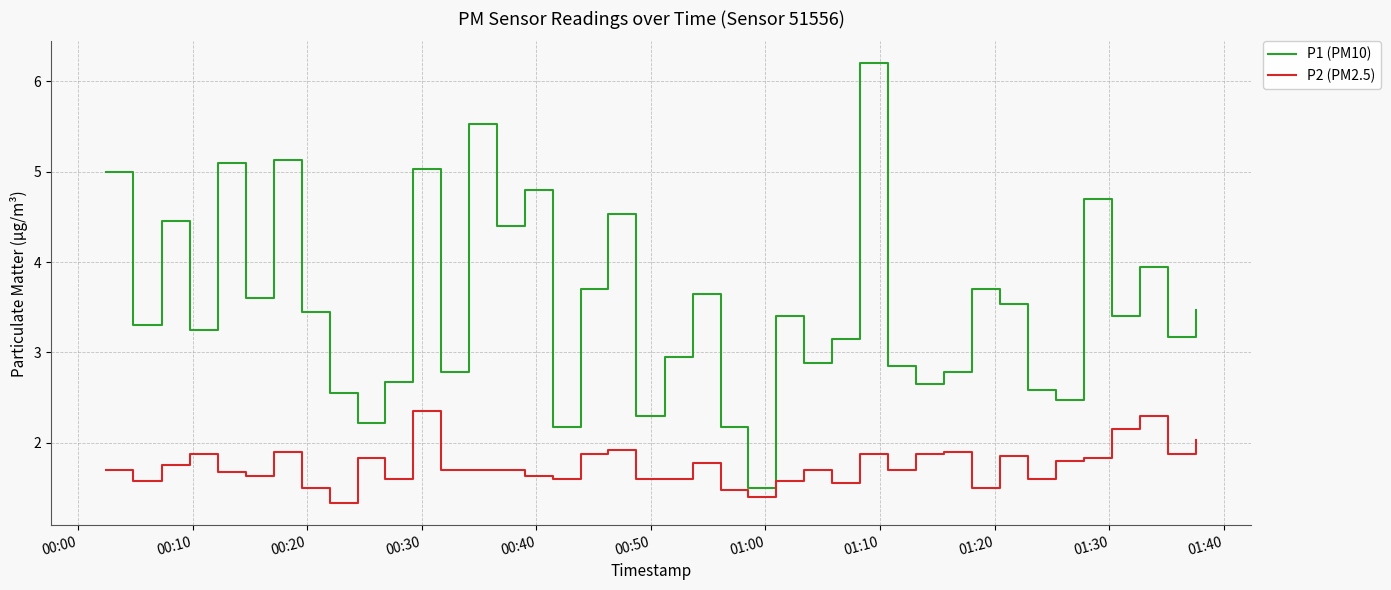

What is the difference between the maximum and minimum values in the P2 (PM2.5) series?

1.0